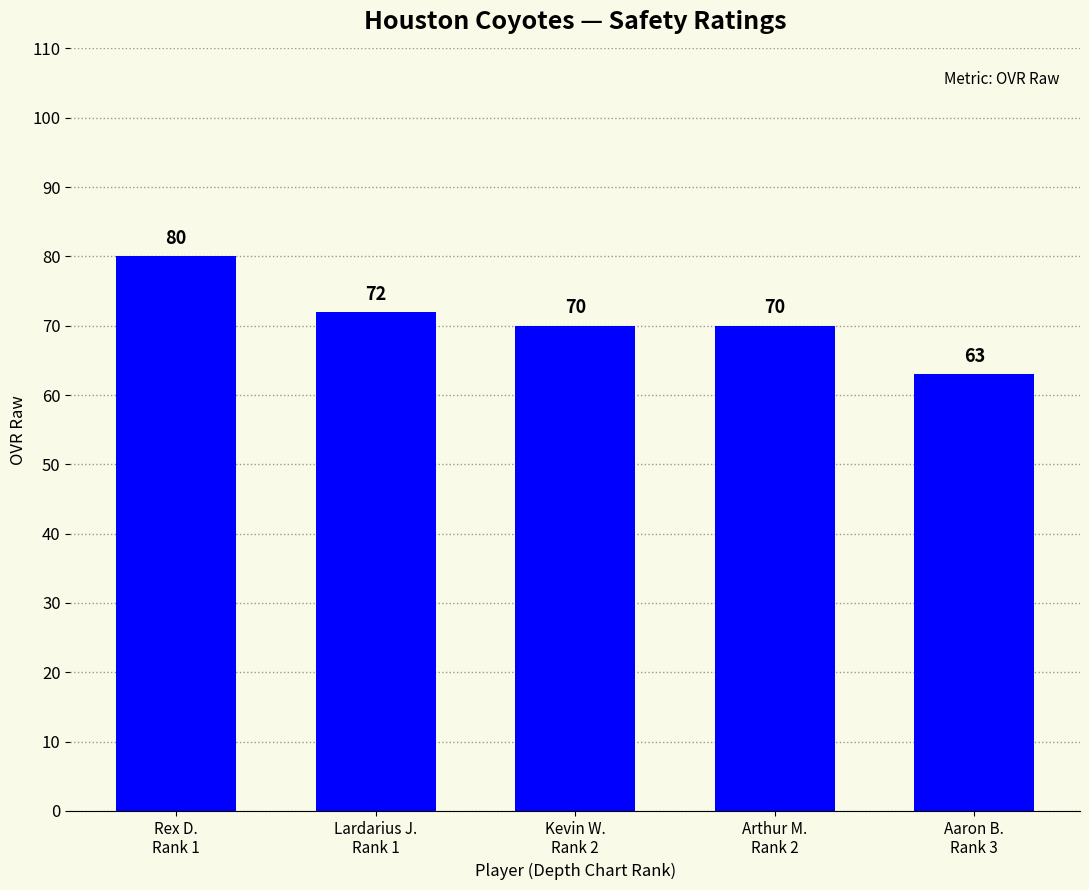

Which category has the lowest value across all series?

Aaron B.
Rank 3